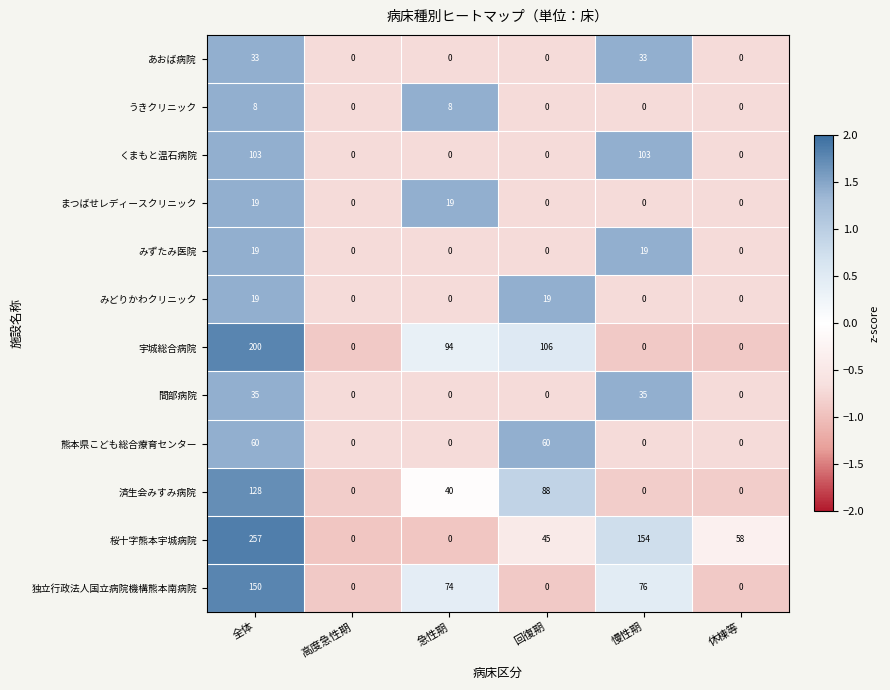

At which label is 済生会みすみ病院 closest to 64?

急性期